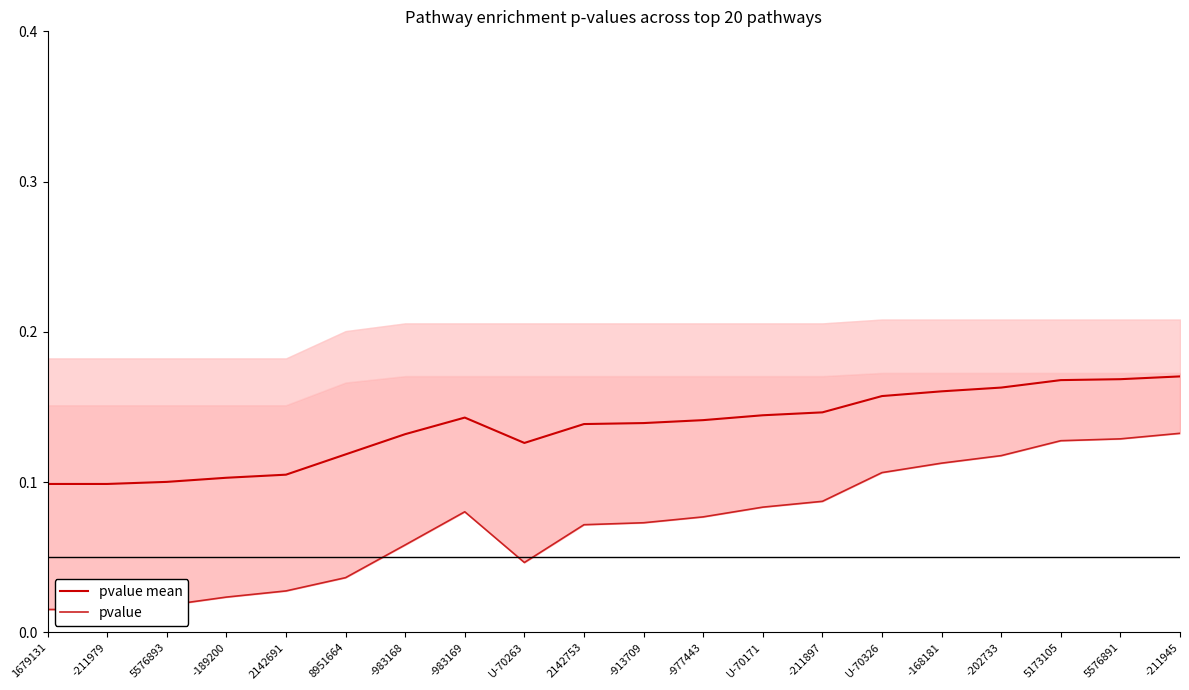

Which series has the widest spread of values?

pvalue